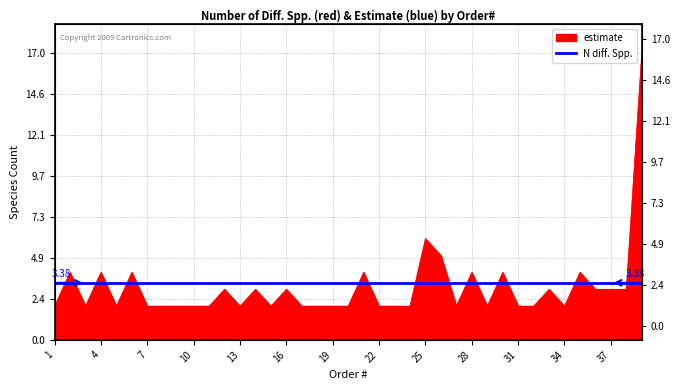

The value at 2 is 5. True or false?

False